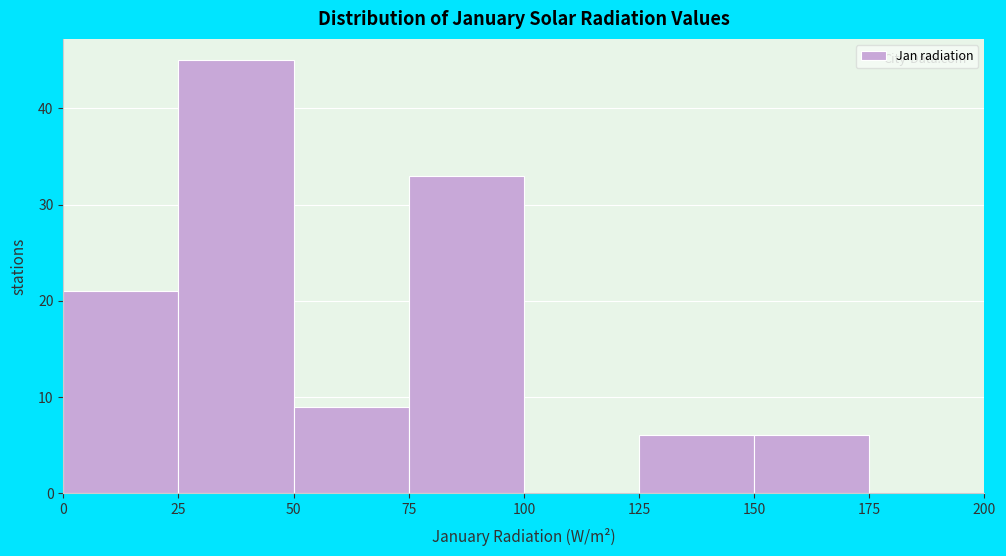

Reading left to right, list every bar in this chart as the range it spans on the x-axis followed by its height. The values are not printed on the chart, so give them approximately, as read against the axis.

0 to 25: 21
25 to 50: 45
50 to 75: 9
75 to 100: 33
100 to 125: 0
125 to 150: 6
150 to 175: 6
175 to 200: 0